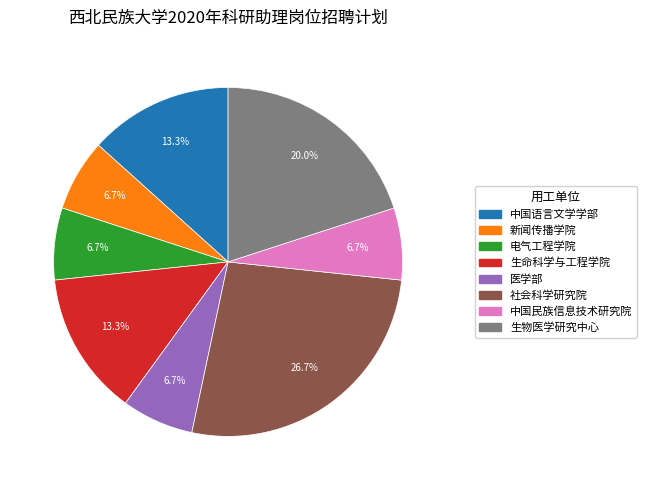

Count the number of slices in the pie.

8